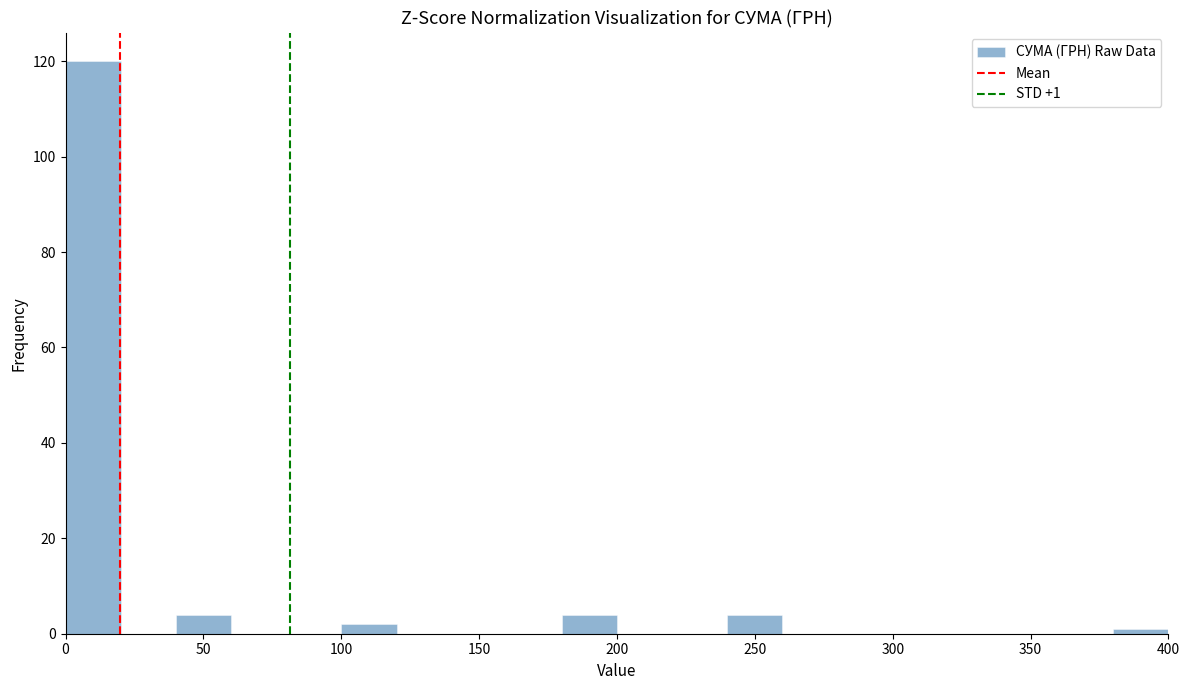

Around what value on the x-axis is the tallest bar? Give the approximate position of its centre, as read against the axis.

10